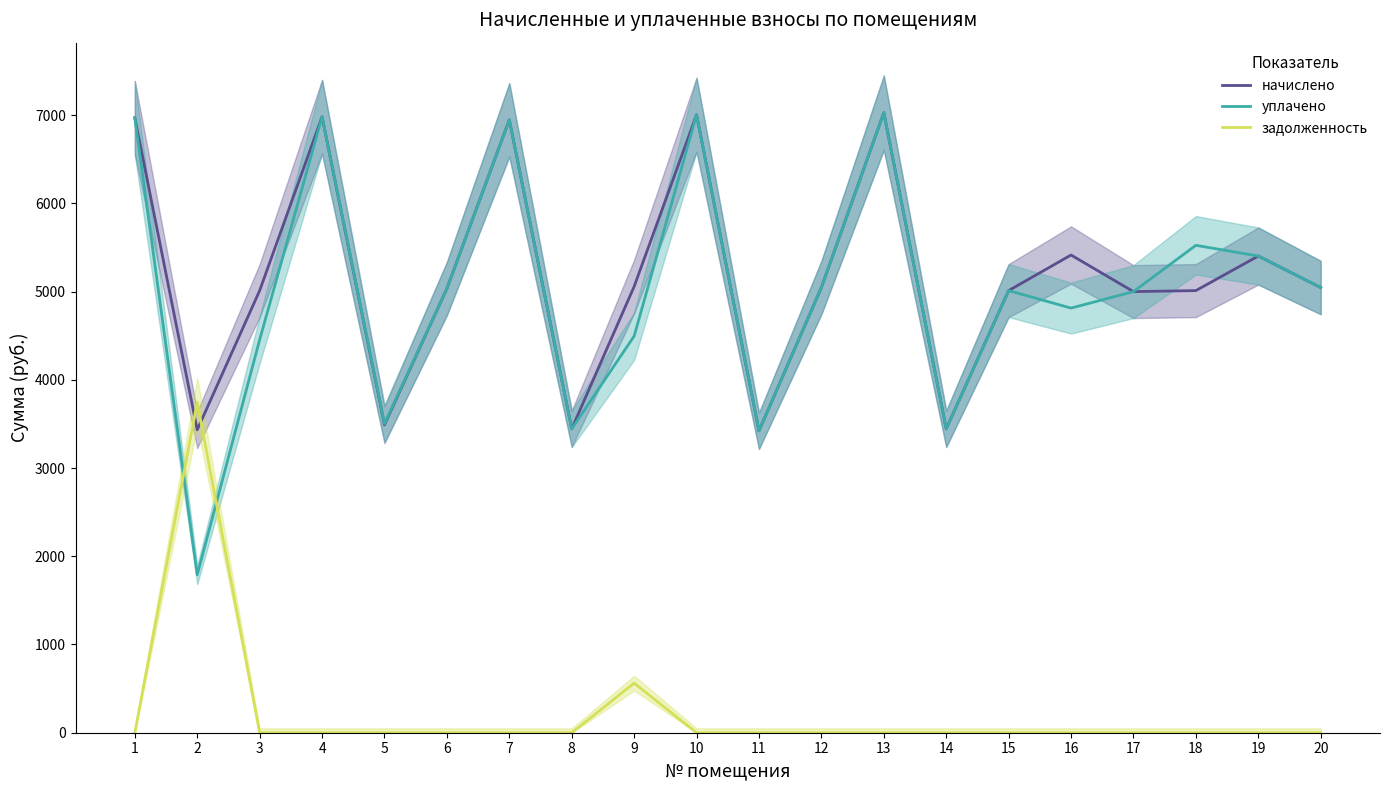

Where is начислено nearest to the value 5224?

9